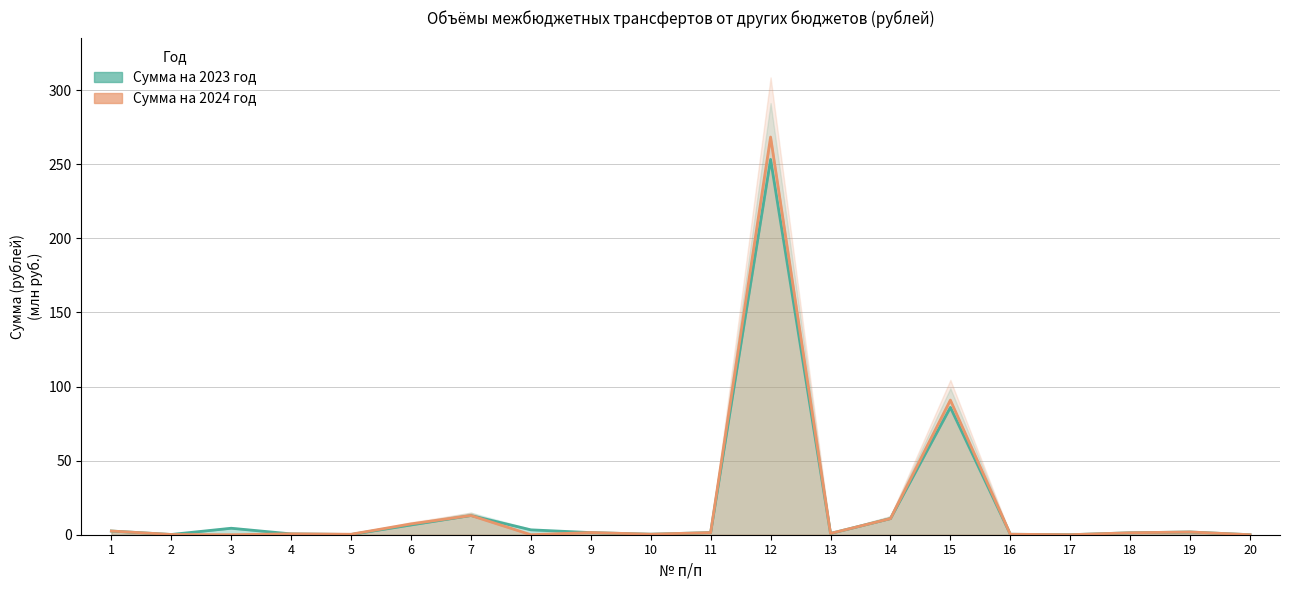

What is the approximate value of Сумма на 2024 год at 16?

0.3